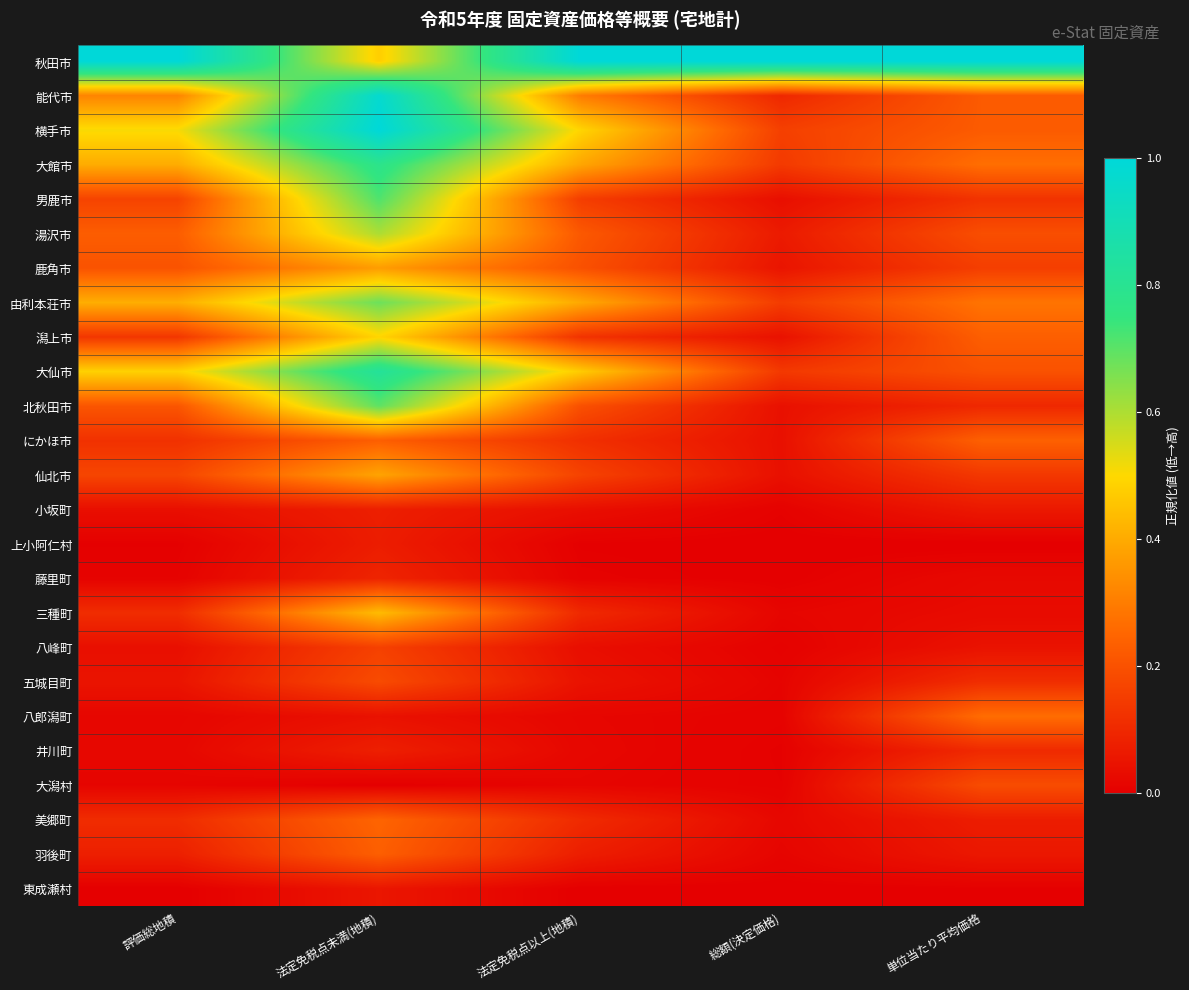

Between 単位当たり平均価格 and 法定免税点未満(地積), which is larger?

単位当たり平均価格